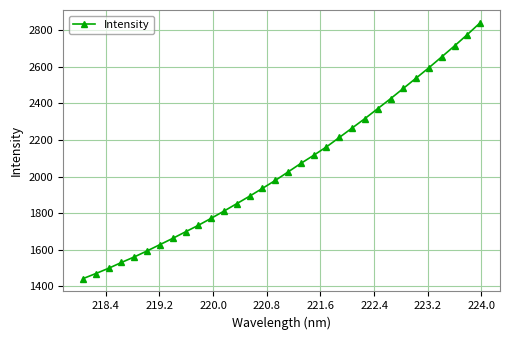

What is the difference between the second highest and second lowest values?

1307.2